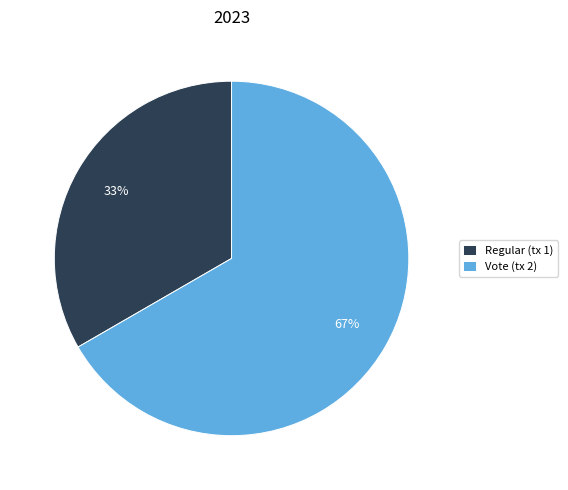

The Vote (tx 2) slice represents 67% of the pie. True or false?

True